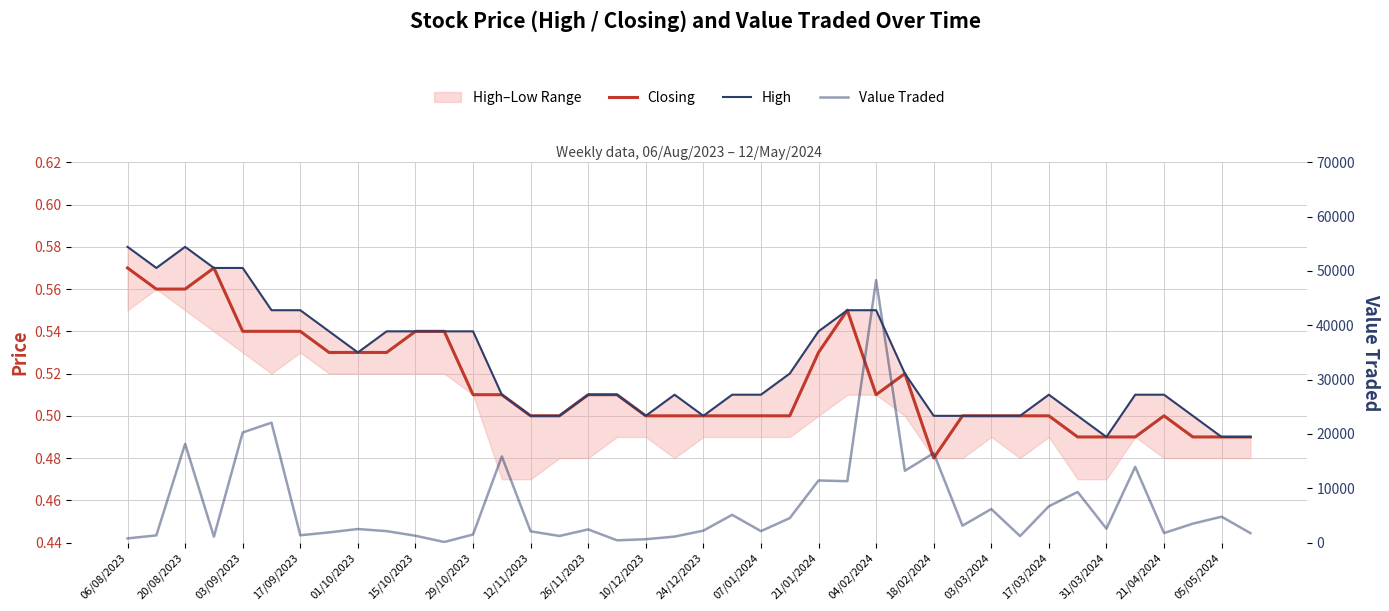

In High, how many points are higher than both neighbors (excluding endpoints)?

3